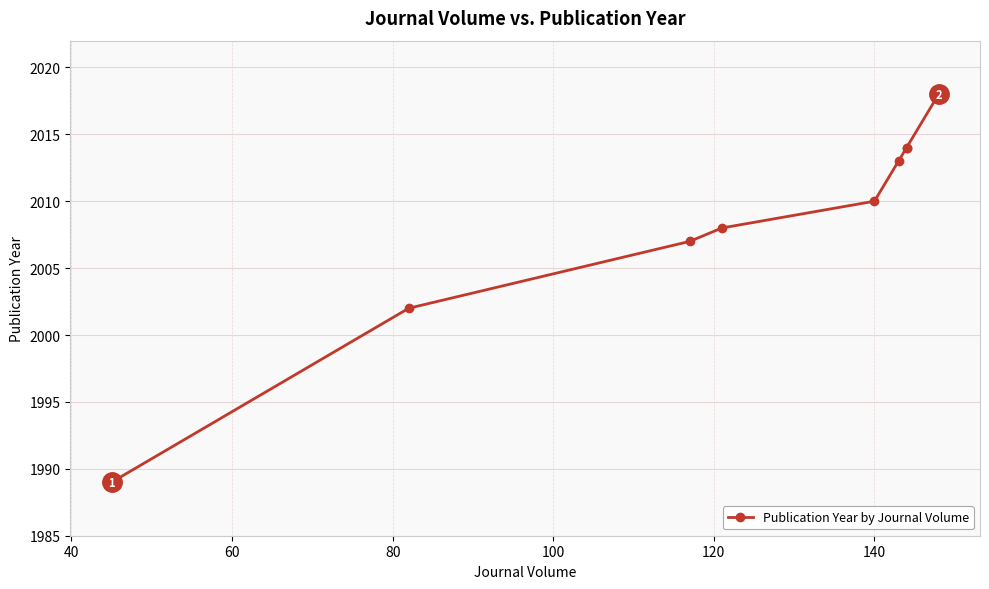

How many distinct data groups are displayed?

1